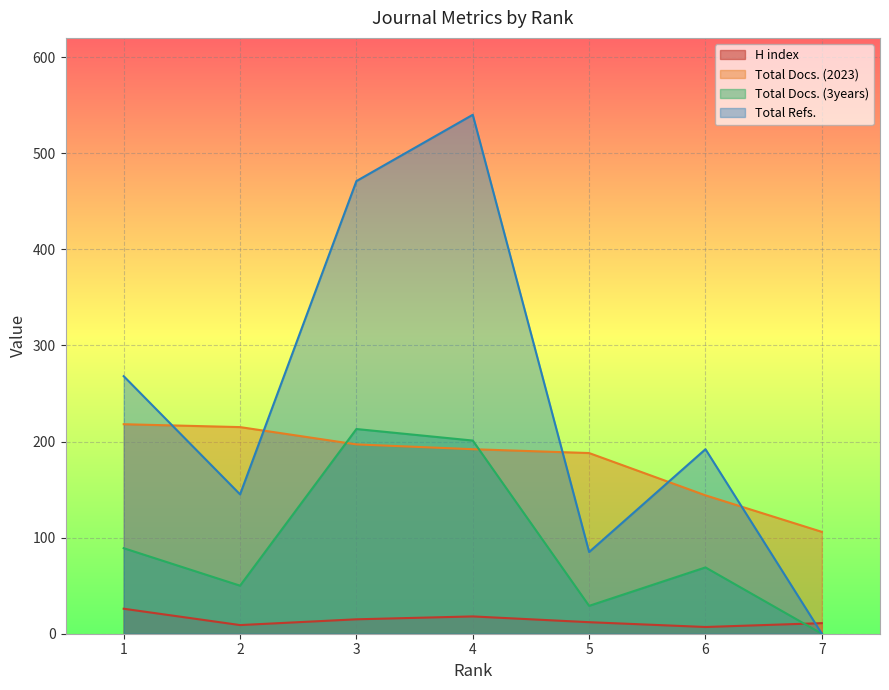

Reading left to right, transcribe all the data shown in this chart.

H index: 26	9	15	18	12	7	11
Total Docs. (2023): 218	215	197	192	188	144	106
Total Docs. (3years): 89	50	213	201	29	69	0
Total Refs.: 268	145	471	540	85	192	0